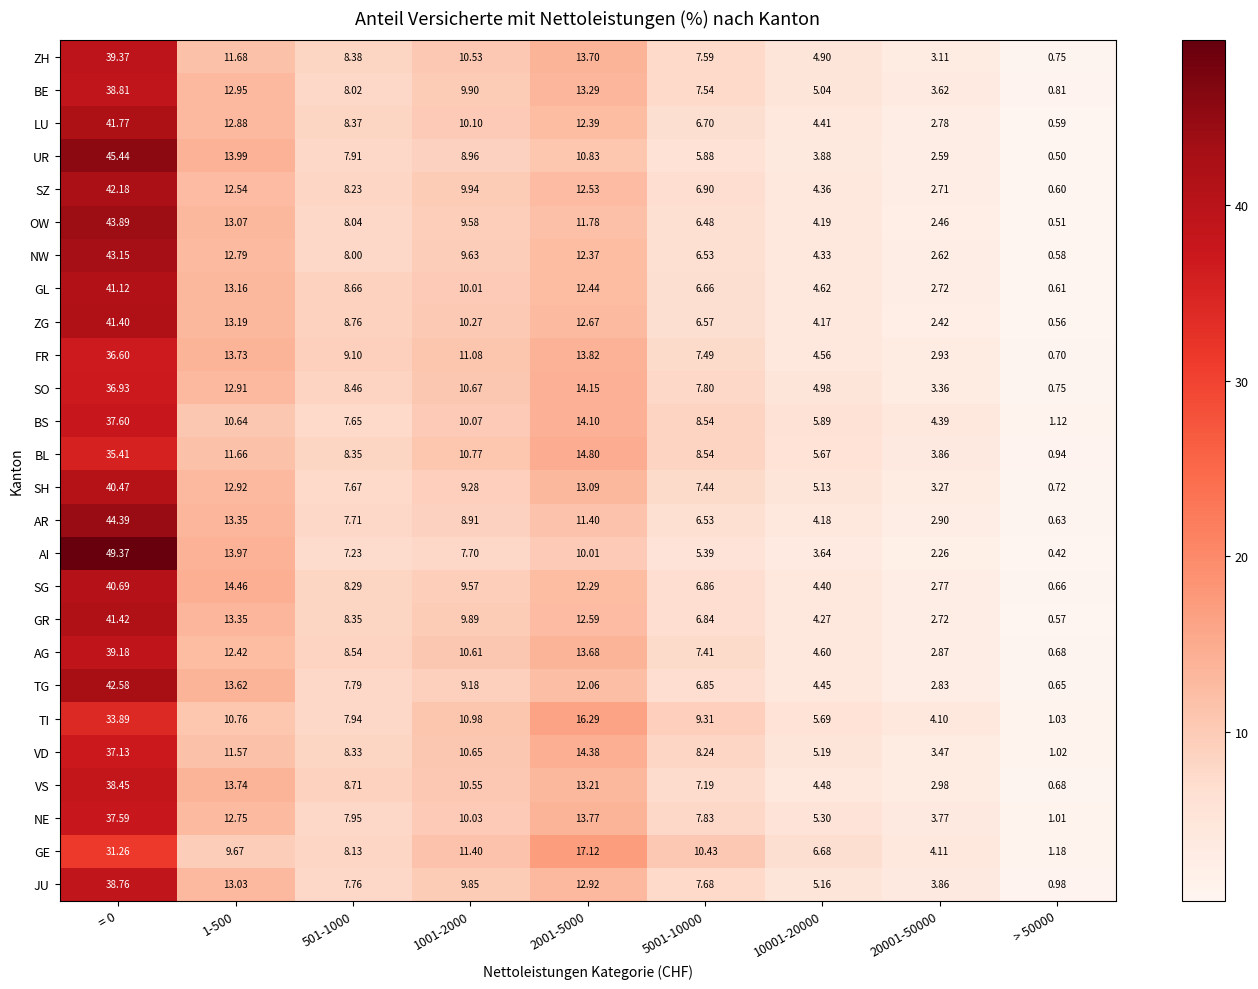

At 1001-2000, list the series in order from largest to smallest.

GE, FR, TI, BL, SO, VD, AG, VS, ZH, ZG, LU, BS, NE, GL, SZ, BE, GR, JU, NW, OW, SG, SH, TG, UR, AR, AI